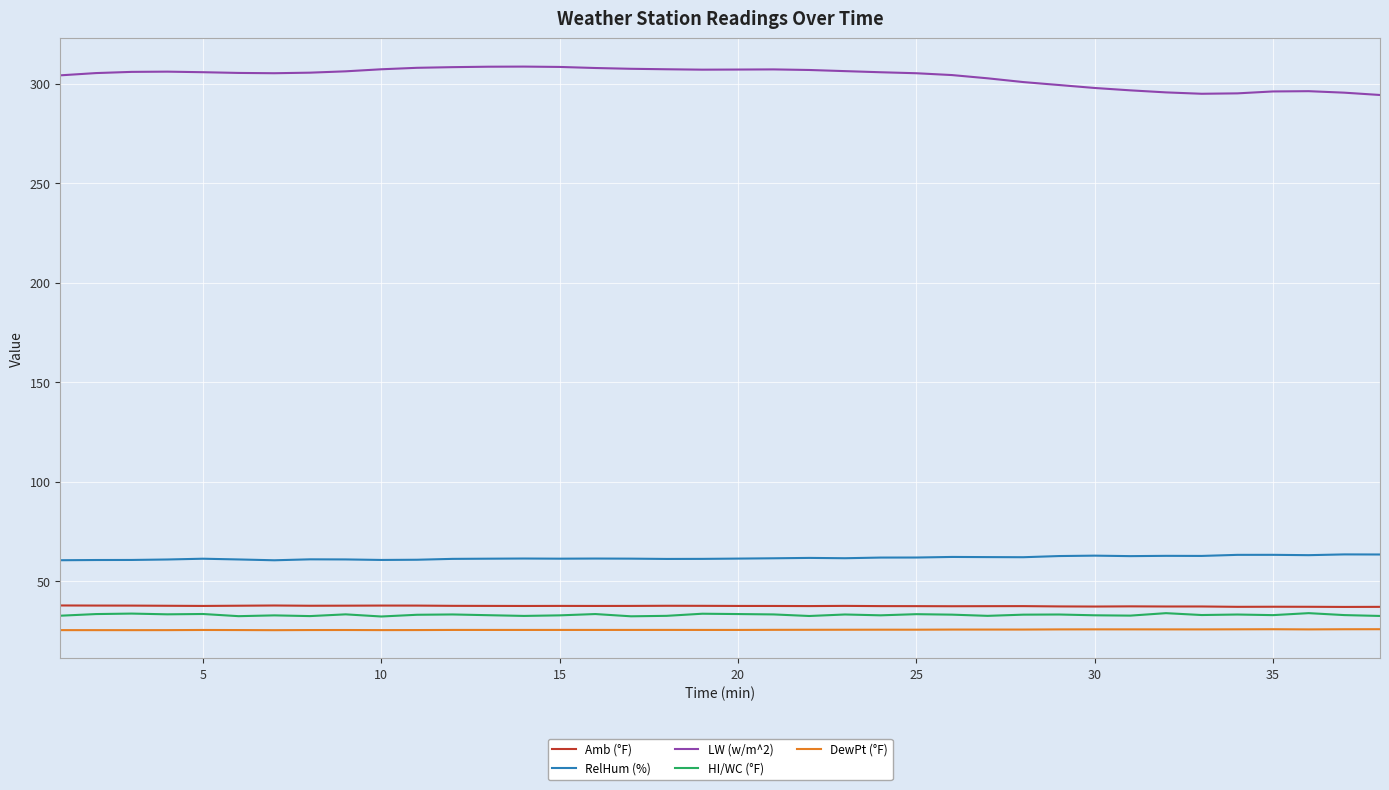

What is the maximum value for DewPt (°F)?

26.0